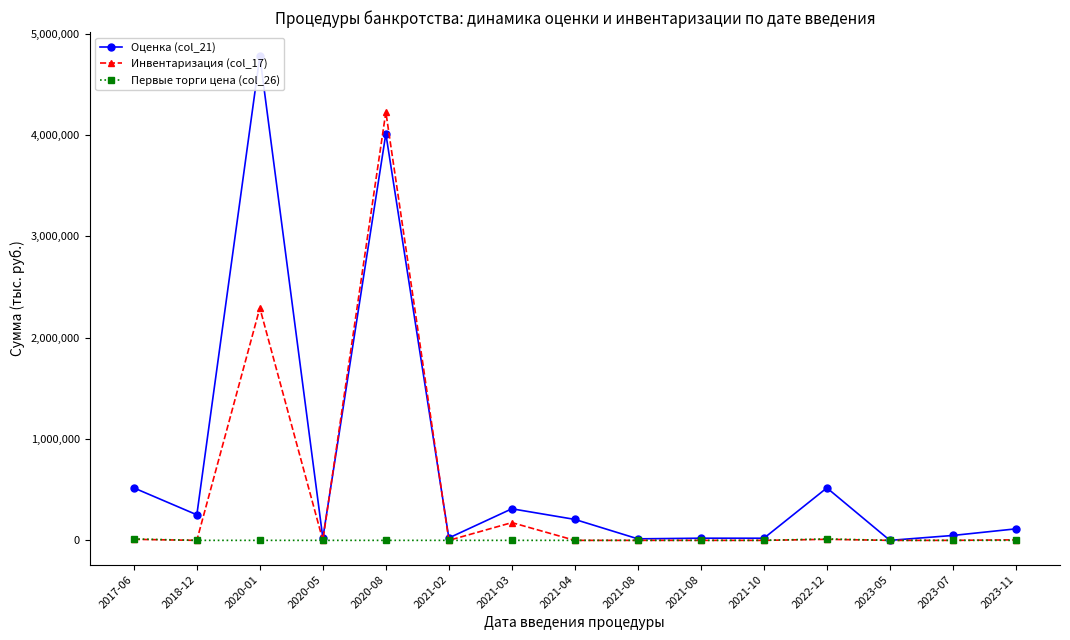

What is the label of the 1st point from the right?

2023-11